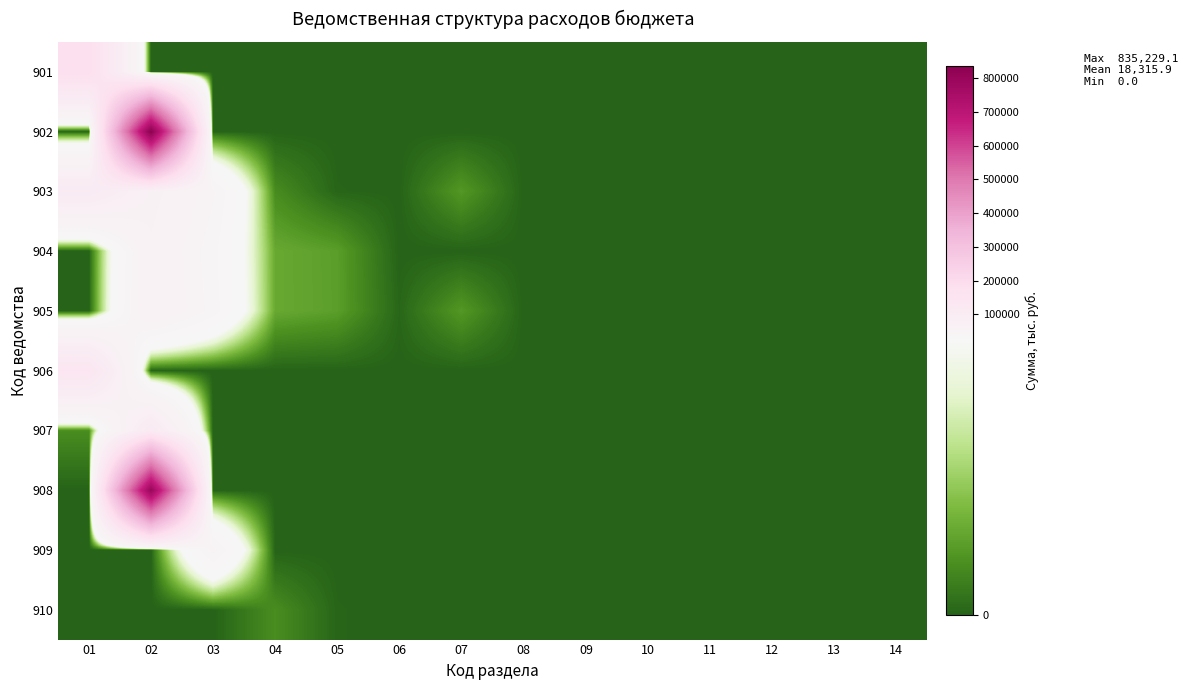

Reading right to left, what are all the values shown in this chart?

901: 14=0.0	13=0.0	12=0.0	11=0.0	10=0.0	09=0.0	08=0.0	07=0.0	06=0.0	05=0.0	04=0.0	03=0.0	02=0.0	01=182660.2
902: 14=0.0	13=0.0	12=0.0	11=0.0	10=0.0	09=0.0	08=0.0	07=0.0	06=0.0	05=0.0	04=0.0	03=0.0	02=835229.1	01=0.0
903: 14=0.0	13=0.0	12=0.0	11=0.0	10=0.0	09=0.0	08=0.0	07=5000.0	06=15.9	05=200.0	04=3791.0	03=41768.7	02=64172.0	01=106140.7
904: 14=0.0	13=0.0	12=0.0	11=0.0	10=0.0	09=0.0	08=0.0	07=0.0	06=0.0	05=5569.7	04=6693.0	03=36199.0	02=57479.0	01=0.0
905: 14=0.0	13=0.0	12=0.0	11=0.0	10=0.0	09=0.0	08=0.0	07=5000.0	06=307.7	05=5613.7	04=6693.0	03=37649.0	02=59772.0	01=0.0
906: 14=0.0	13=0.0	12=0.0	11=0.0	10=0.0	09=0.0	08=0.0	07=0.0	06=0.0	05=0.0	04=0.0	03=0.0	02=0.0	01=144007.0
907: 14=0.0	13=0.0	12=0.0	11=0.0	10=0.0	09=0.0	08=0.0	07=0.0	06=0.0	05=0.0	04=0.0	03=0.0	02=109927.7	01=3937.0
908: 14=0.0	13=0.0	12=0.0	11=0.0	10=0.0	09=0.0	08=0.0	07=0.0	06=0.0	05=0.0	04=0.0	03=0.0	02=798997.6	01=0.0
909: 14=0.0	13=0.0	12=0.0	11=0.0	10=0.0	09=0.0	08=0.0	07=0.0	06=0.0	05=0.0	04=0.0	03=43262.7	02=0.0	01=0.0
910: 14=0.0	13=0.0	12=0.0	11=0.0	10=0.0	09=0.0	08=0.0	07=0.0	06=0.0	05=200.0	04=3937.0	03=0.0	02=0.0	01=0.0